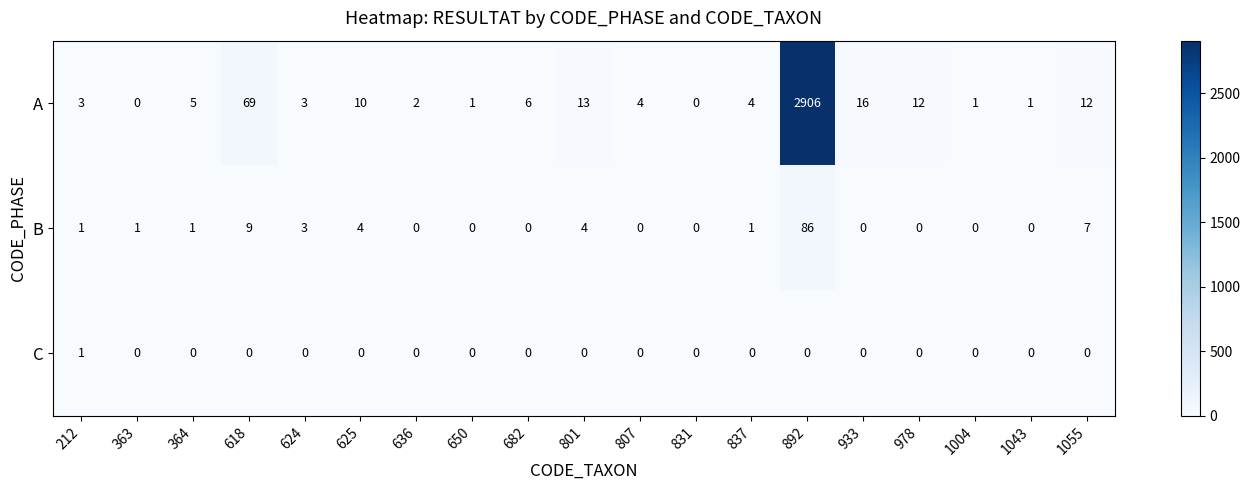

Is it true that A equals 5 at 625?

False